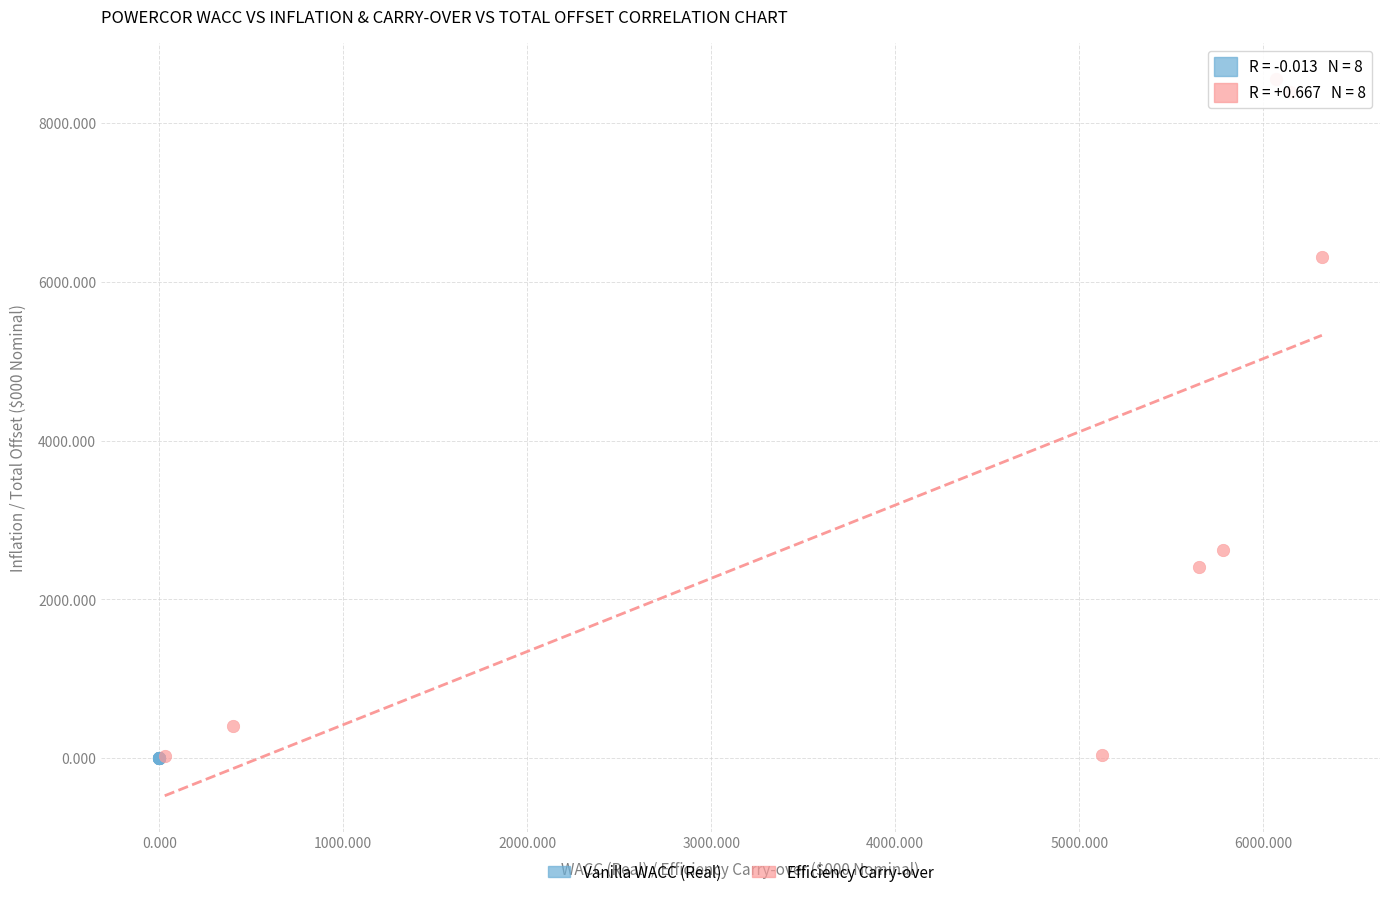

Which series has the widest spread of Y values?

Efficiency Carry-over